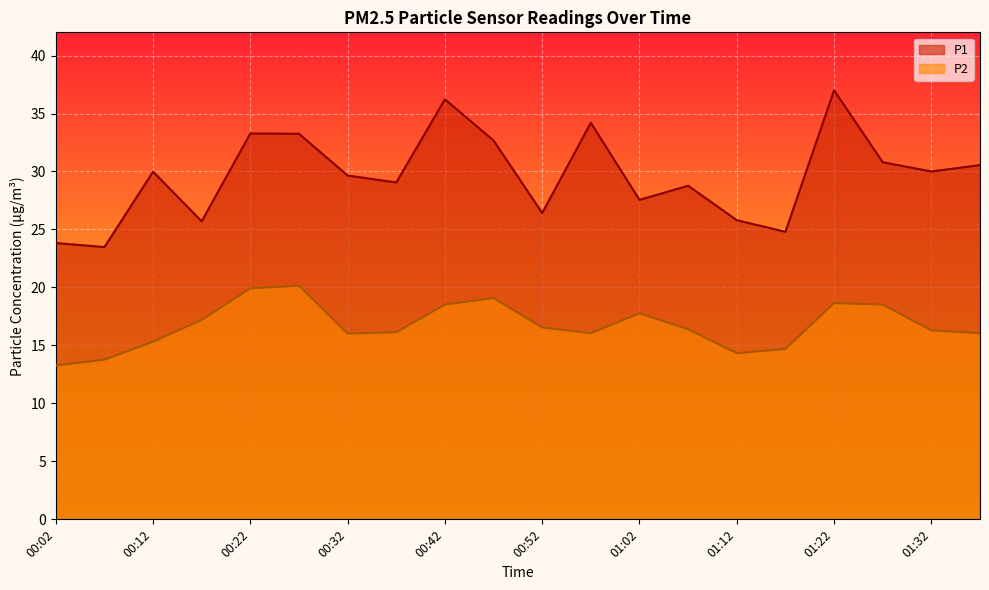

Reading left to right, transcribe all the data shown in this chart.

P1: 00:02=23.8	00:07=23.5	00:12=30.0	00:17=25.7	00:22=33.3	00:27=33.2	00:32=29.6	00:37=29.1	00:42=36.2	00:47=32.7	00:52=26.4	00:57=34.2	01:02=27.6	01:07=28.8	01:12=25.8	01:17=24.8	01:22=37.0	01:27=30.8	01:32=30.0	01:37=30.6
P2: 00:02=13.3	00:07=13.8	00:12=15.3	00:17=17.2	00:22=19.9	00:27=20.1	00:32=16.0	00:37=16.1	00:42=18.5	00:47=19.1	00:52=16.6	00:57=16.1	01:02=17.8	01:07=16.4	01:12=14.3	01:17=14.7	01:22=18.6	01:27=18.5	01:32=16.3	01:37=16.1